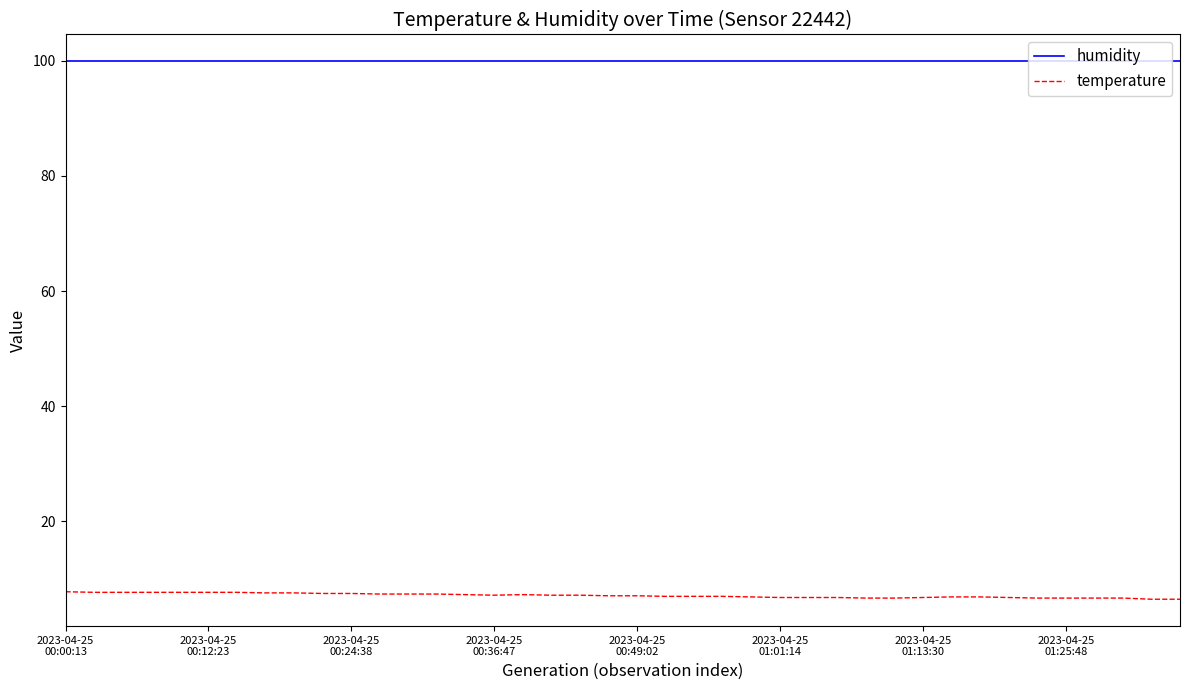

Which series has the largest range (max minus min)?

temperature